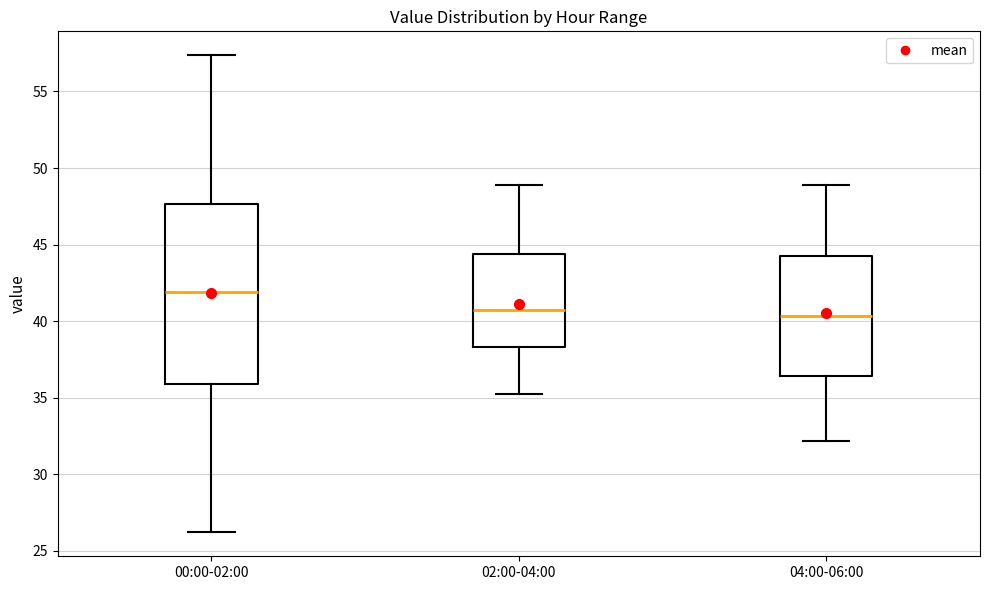

Where does the median line of the box for 04:00-06:00 sit on the y-axis? The values are not printed on the chart, so give them approximately, as read against the axis.

40.5